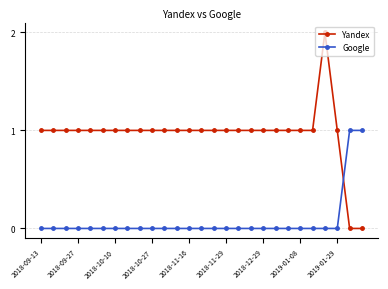

Reading left to right, extract all data points from this chart.

Yandex: 1	1	1	1	1	1	1	1	1	1	1	1	1	1	1	1	1	1	1	1	1	1	1	2	1	0	0
Google: 0	0	0	0	0	0	0	0	0	0	0	0	0	0	0	0	0	0	0	0	0	0	0	0	0	1	1